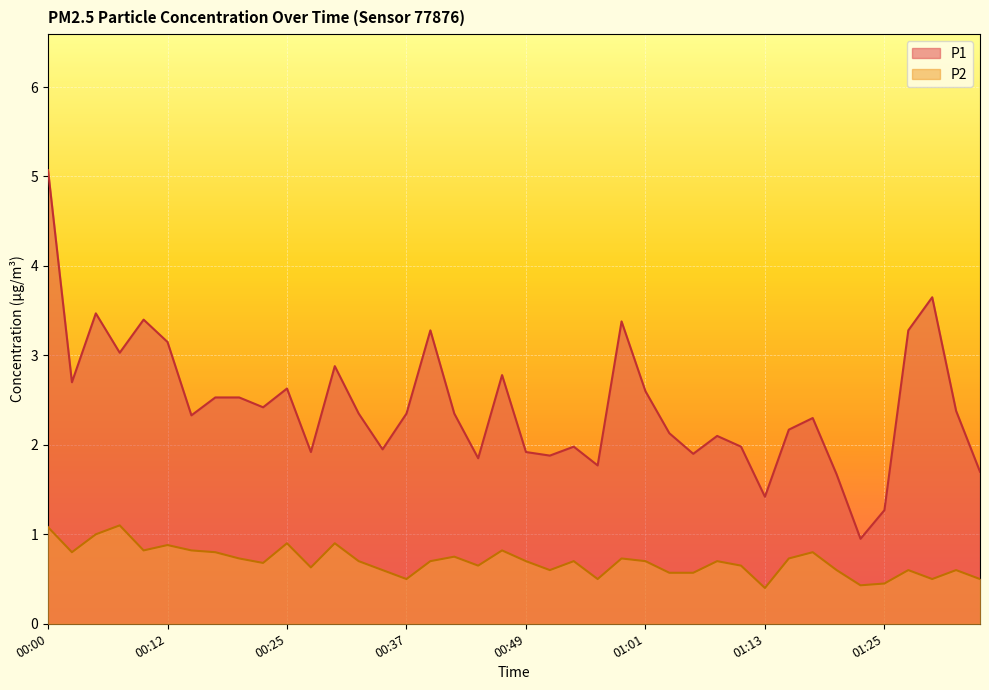

How many interior local peaks does the P1 series have?

11